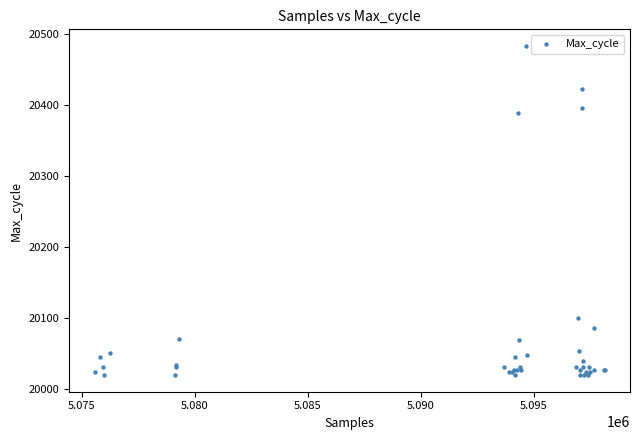

What Y value in the scatter plot is closest to 20251?

20388